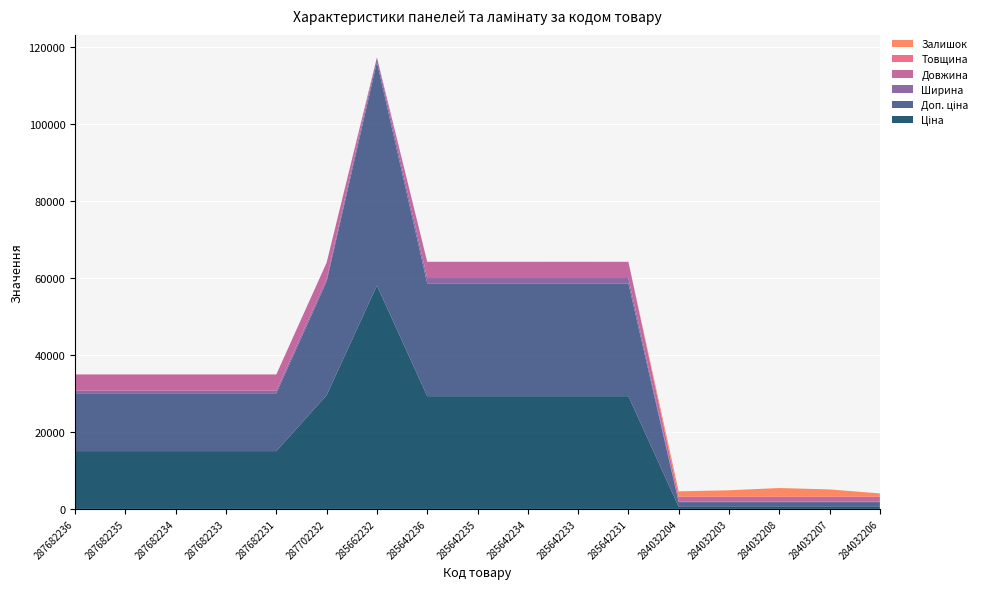

Reading left to right, extract all data points from this chart.

Ціна: 287682236=15019.2	287682235=15019.2	287682234=15019.2	287682233=15019.2	287682231=15019.2	287702232=29548.9	285662232=58037.0	285642236=29294.9	285642235=29294.9	285642234=29294.9	285642233=29294.9	285642231=29294.9	284032204=535.4	284032203=535.4	284032208=535.4	284032207=535.4	284032206=535.4
Доп. ціна: 287682236=15019.2	287682235=15019.2	287682234=15019.2	287682233=15019.2	287682231=15019.2	287702232=29548.9	285662232=58037.0	285642236=29294.9	285642235=29294.9	285642234=29294.9	285642233=29294.9	285642231=29294.9	284032204=1227.2	284032203=1227.2	284032208=1227.2	284032207=1227.2	284032206=1227.2
Ширина: 287682236=697.0	287682235=697.0	287682234=697.0	287682233=697.0	287682231=697.0	287702232=697.0	285662232=1220.0	285642236=1400.0	285642235=1400.0	285642234=1400.0	285642233=1400.0	285642231=1400.0	284032204=191.0	284032203=191.0	284032208=191.0	284032207=191.0	284032206=191.0
Довжина: 287682236=4200.0	287682235=4200.0	287682234=4200.0	287682233=4200.0	287682231=4200.0	287702232=4200.0	285662232=0.0	285642236=4200.0	285642235=4200.0	285642234=4200.0	285642233=4200.0	285642231=4200.0	284032204=1200.0	284032203=1200.0	284032208=1200.0	284032207=1200.0	284032206=1200.0
Товщина: 287682236=12.0	287682235=12.0	287682234=12.0	287682233=12.0	287682231=12.0	287702232=12.0	285662232=0.0	285642236=12.0	285642235=12.0	285642234=12.0	285642233=12.0	285642231=12.0	284032204=8.0	284032203=8.0	284032208=8.0	284032207=8.0	284032206=8.0
Залишок: 287682236=0.0	287682235=0.0	287682234=0.0	287682233=0.0	287682231=0.0	287702232=0.0	285662232=0.0	285642236=13.0	285642235=12.0	285642234=11.0	285642233=14.0	285642231=5.0	284032204=1407.0	284032203=1685.0	284032208=2265.0	284032207=1908.0	284032206=869.0